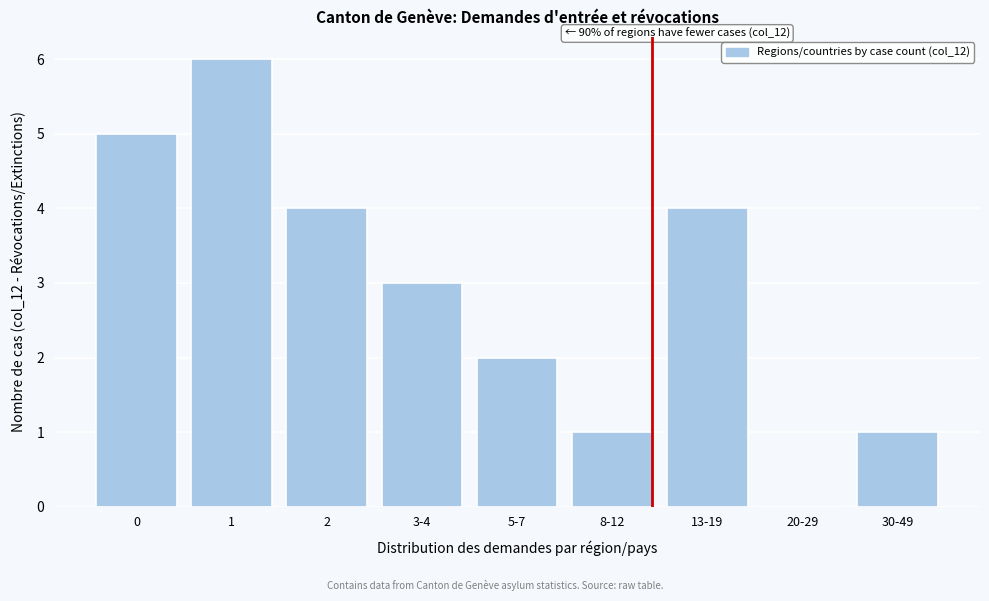

Reading right to left, extract all data points from this chart.

30-49=1	20-29=0	13-19=4	8-12=1	5-7=2	3-4=3	2=4	1=6	0=5